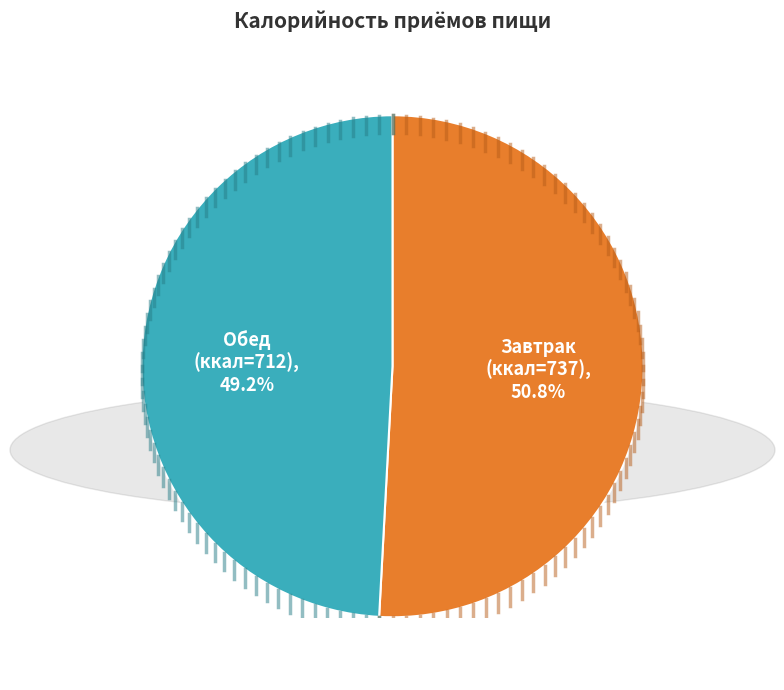

Is there any slice that represents more than half of the pie?

Yes